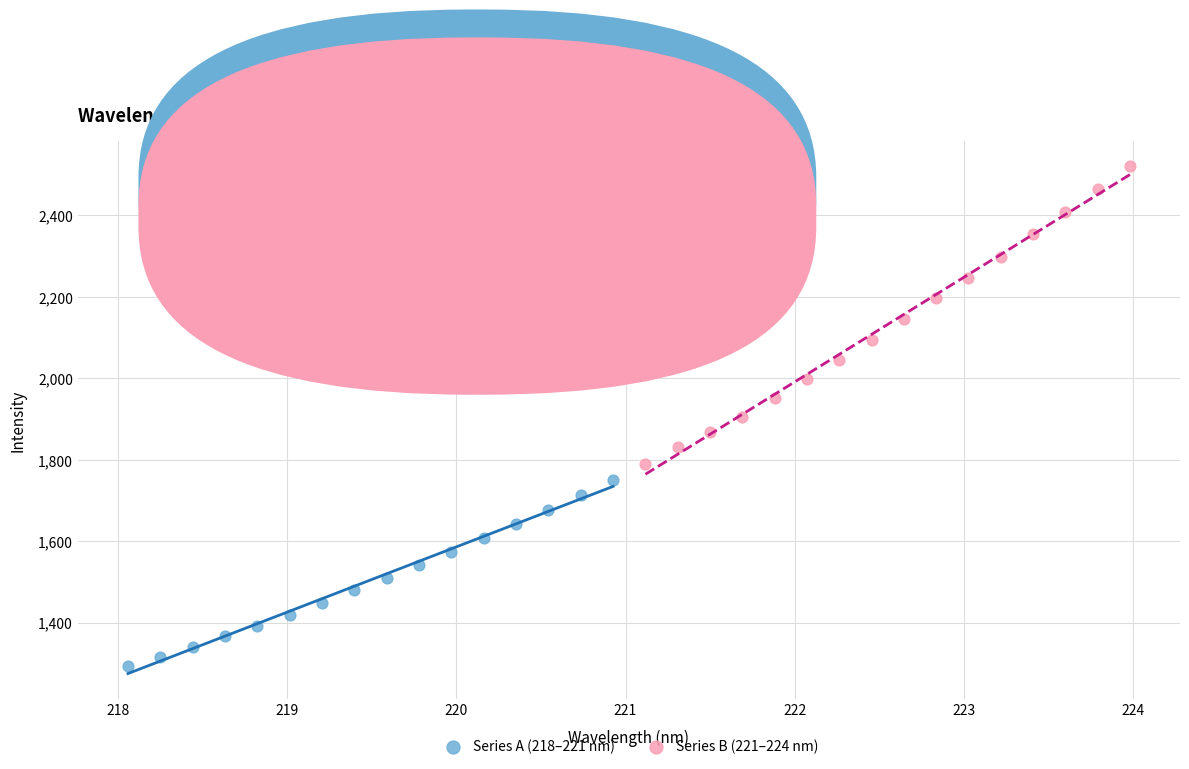

What are all the series names shown in the legend?

Series A (218–221 nm), Series B (221–224 nm)